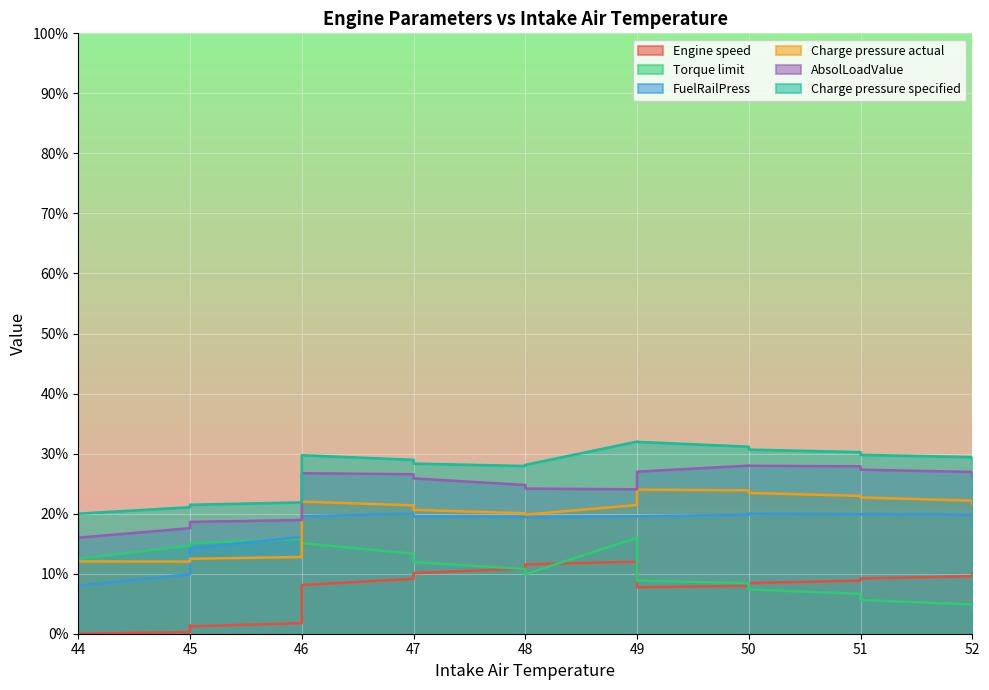

At which label does Engine speed reach its minimum?

44